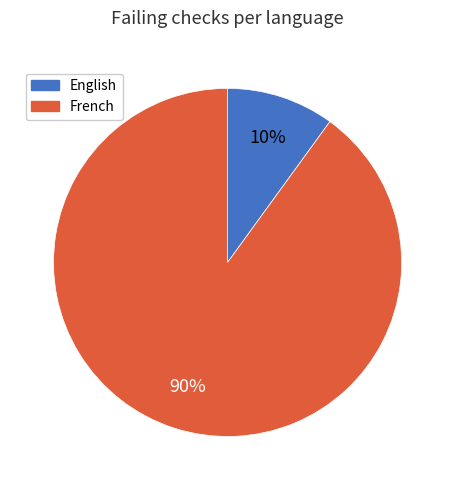

Which has a higher value, English or French?

French